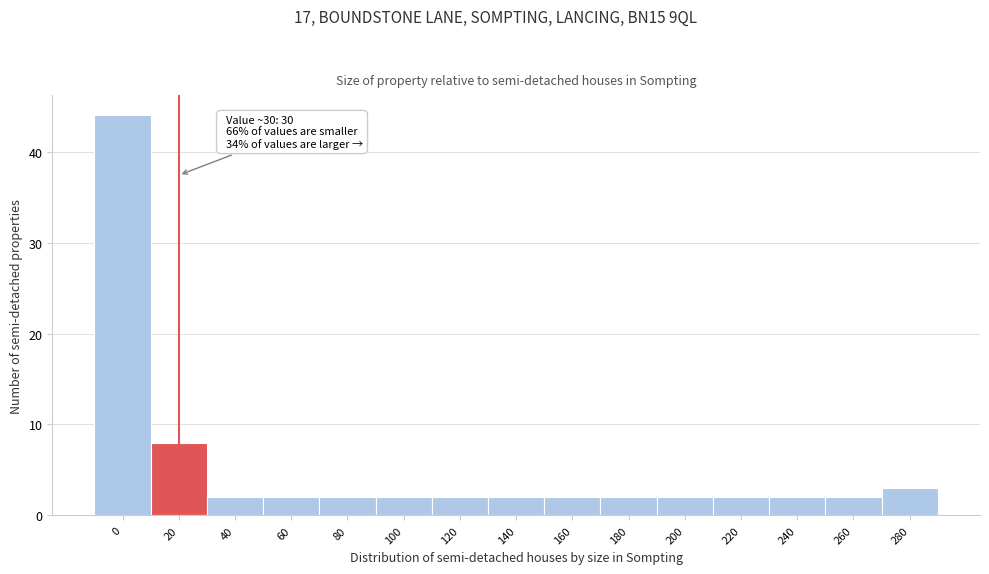

Reading right to left, transcribe all the data shown in this chart.

280=3	260=2	240=2	220=2	200=2	180=2	160=2	140=2	120=2	100=2	80=2	60=2	40=2	20=8	0=44